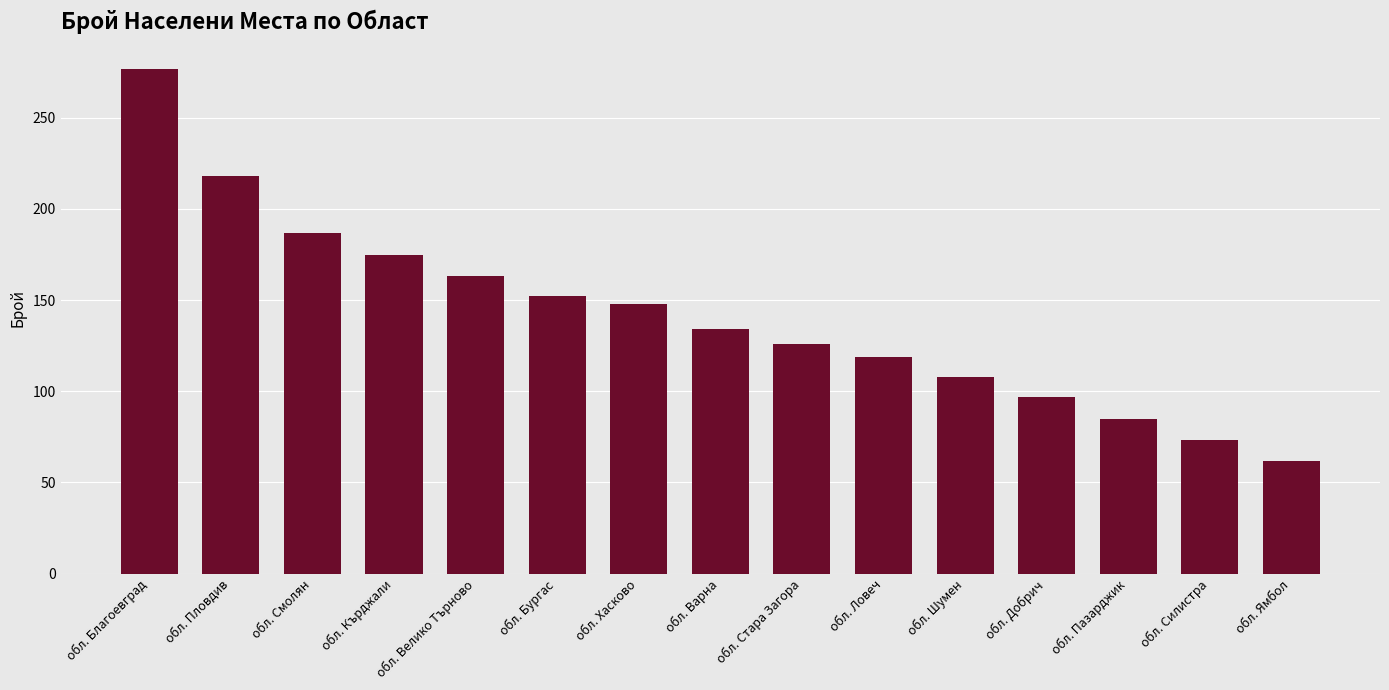

What is the difference between the values at обл. Благоевград and обл. Шумен?

169